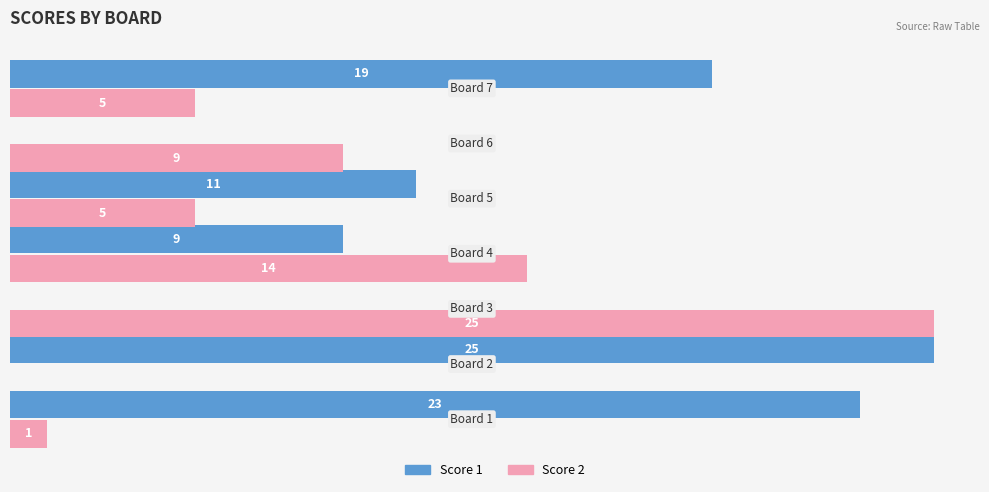

Which series has the largest total across all categories?

Score 1